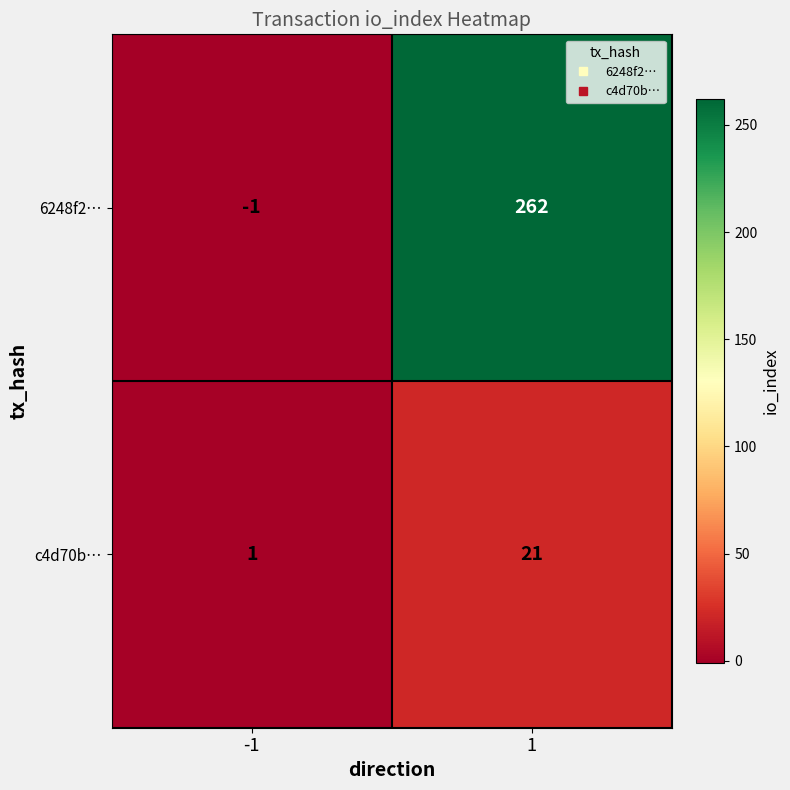

Which series changed the most between -1 and 1?

6248f2…